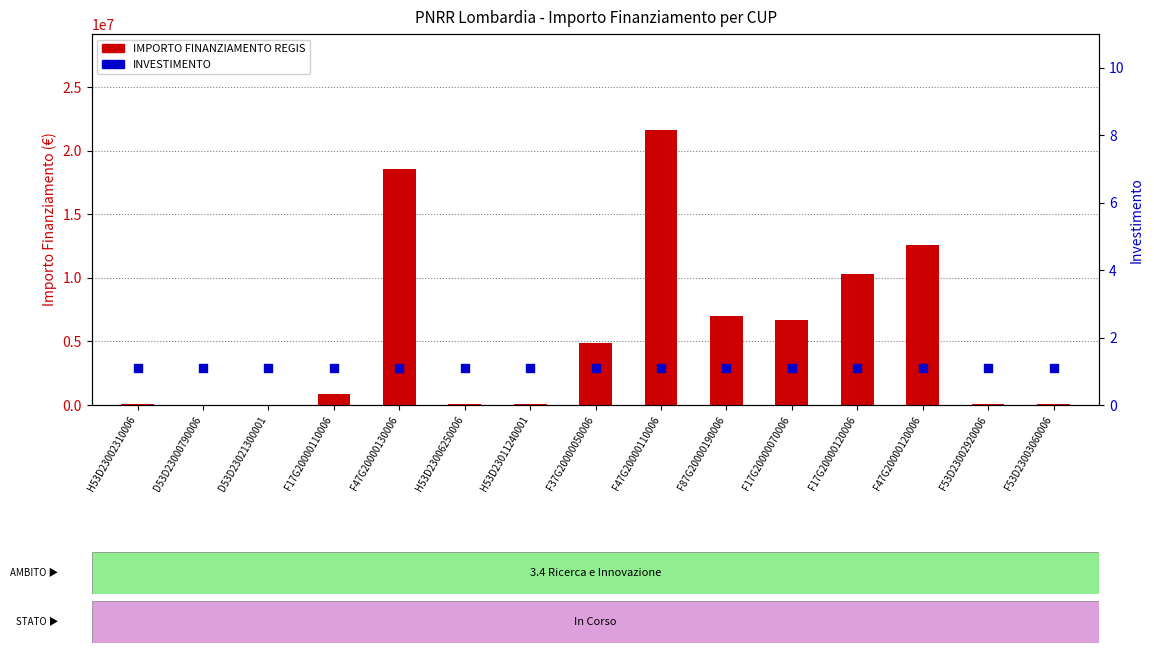

Which series has the widest spread of Y values?

IMPORTO FINANZIAMENTO REGIS